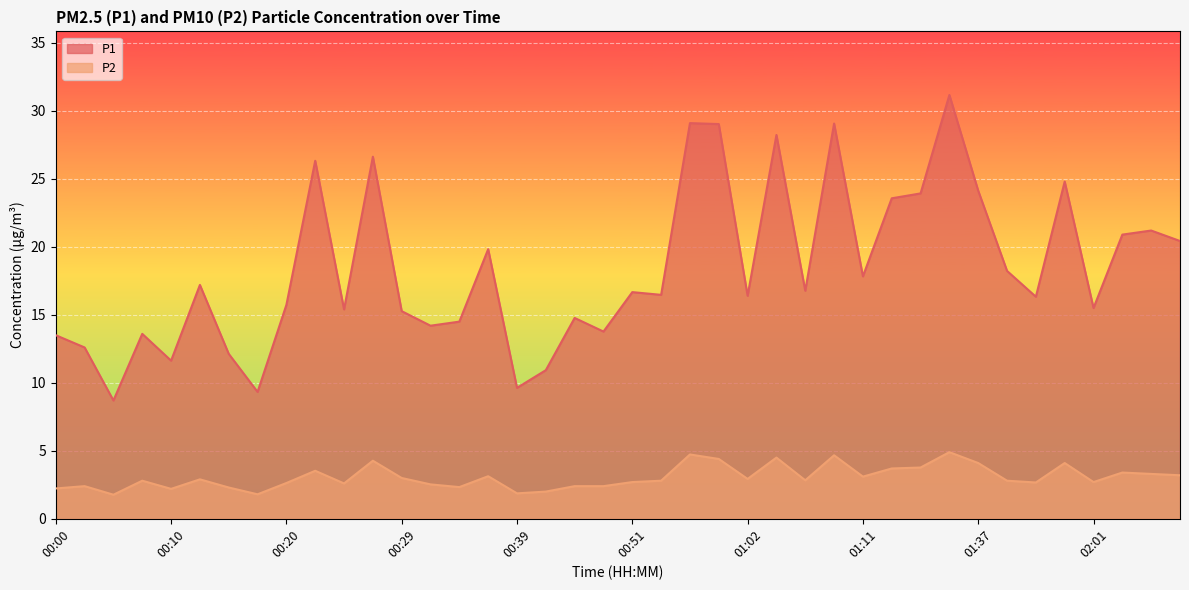

At which category does the chart reach its minimum across all series?

00:05